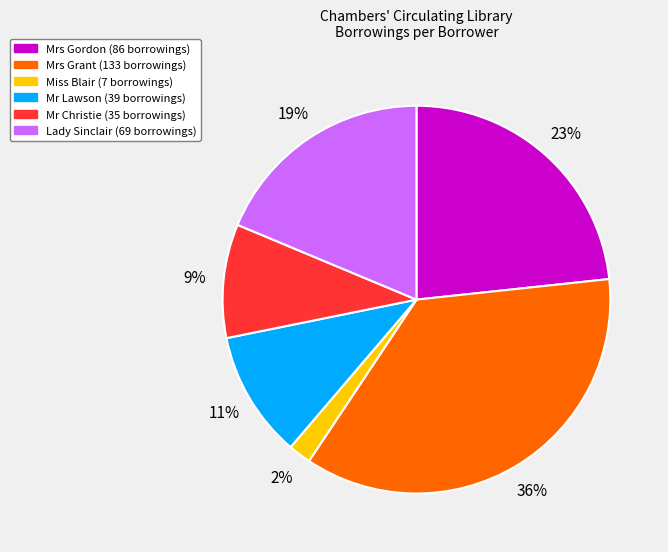

How many segments does this pie chart have?

6